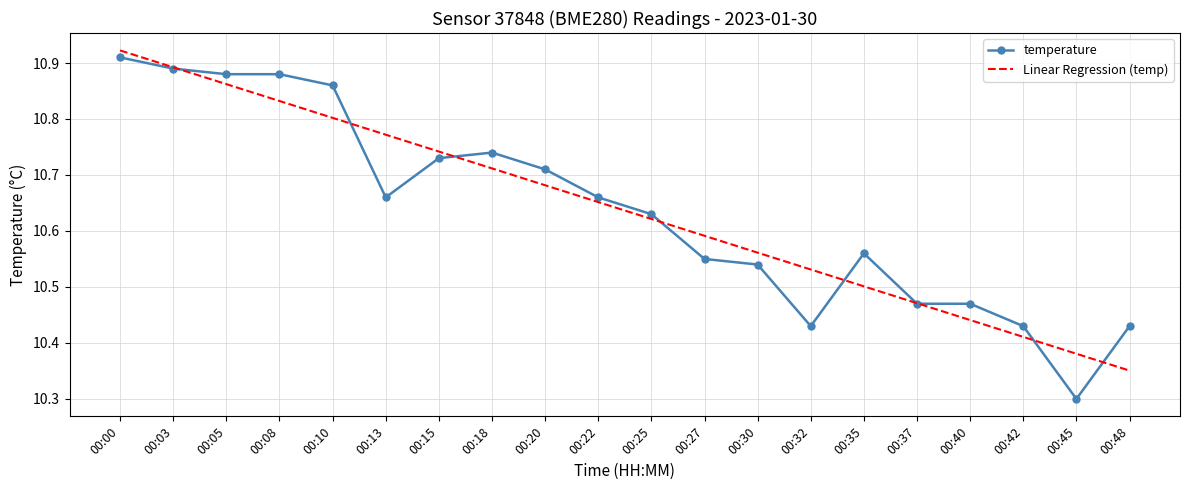

Which series changed the most between 00:13 and 00:42?

Linear Regression (temp)